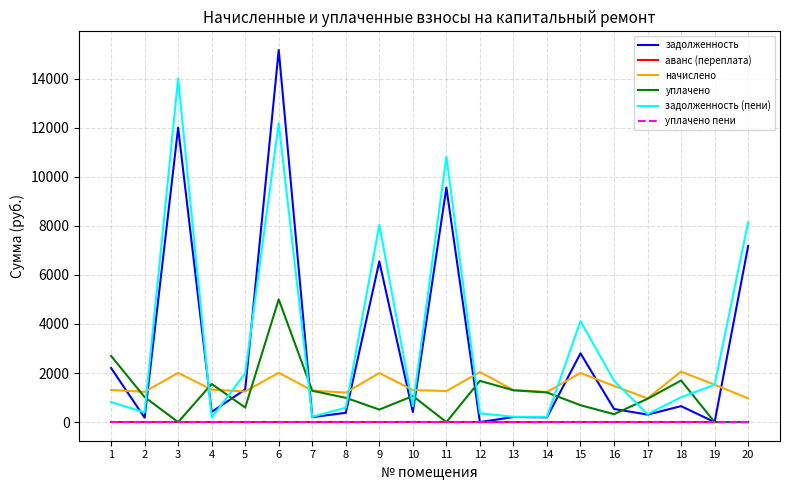

The value of начислено at 18 is 679.0. True or false?

False